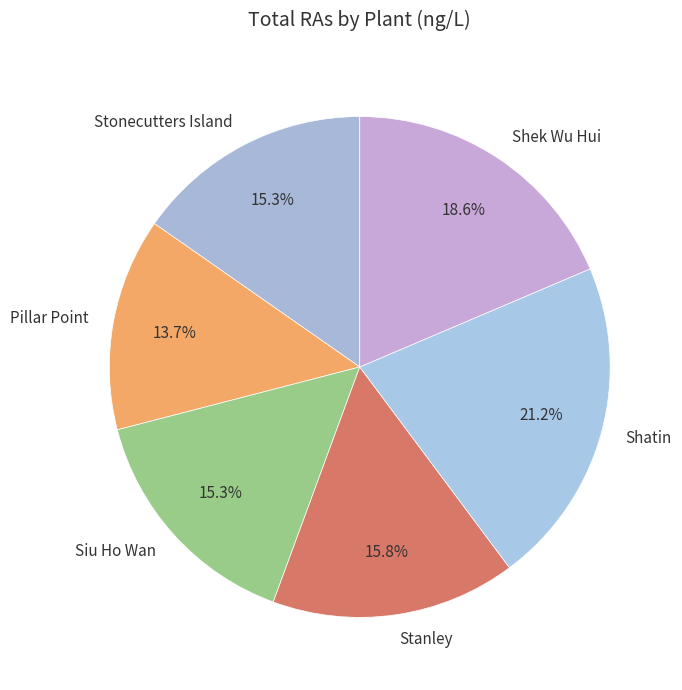

To the nearest percent, what is the average slice percentage?

17%